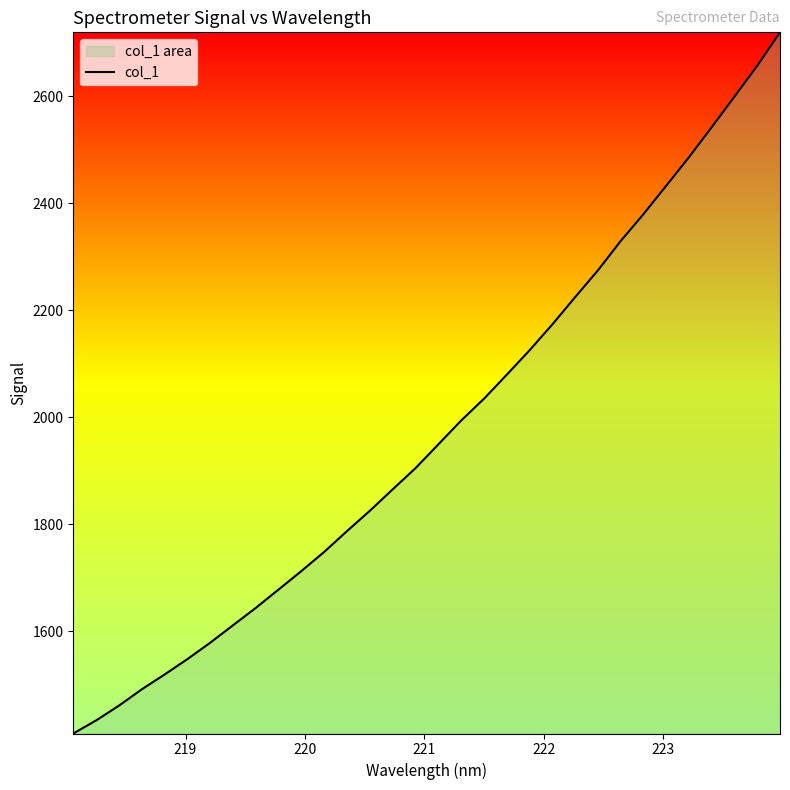

What is the difference between the maximum and minimum values?

1310.7